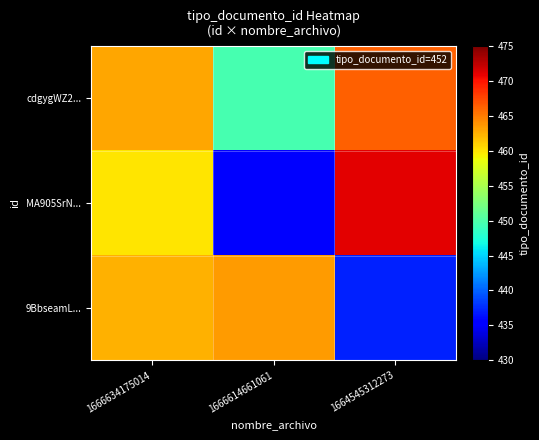

How many data points does each series have?

3